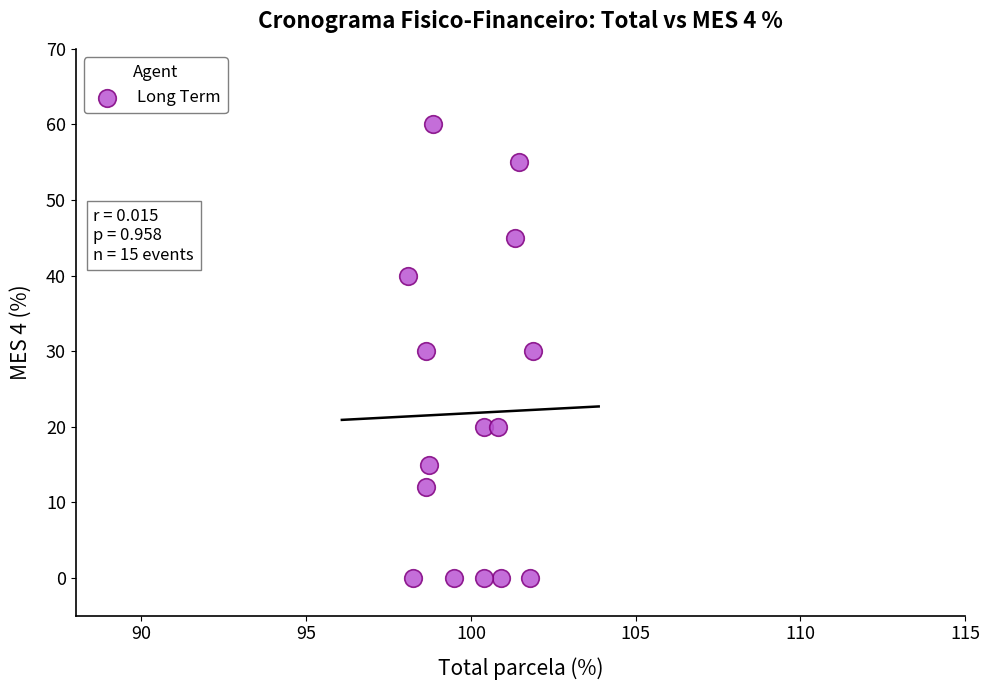

What is the range of Y values (max minus min)?

60